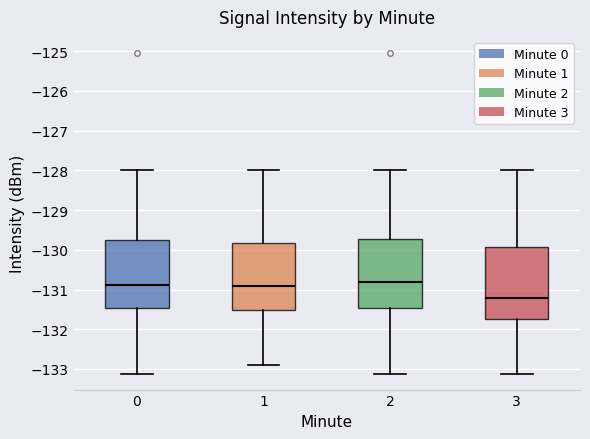

Which box has the lowest median line?

3